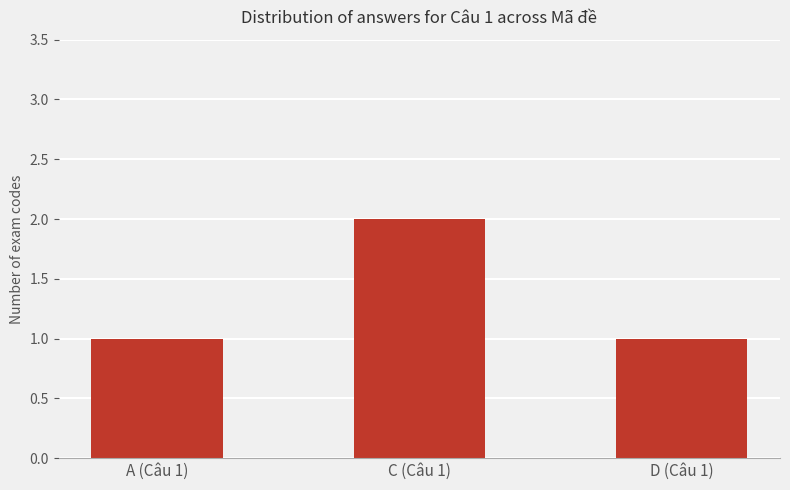

Are the bars grouped side by side (vs. stacked)?

No